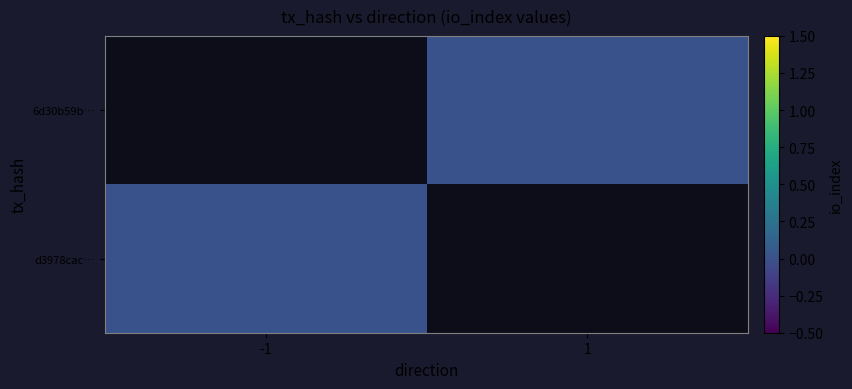

Between -1 and 1, which is larger?

1